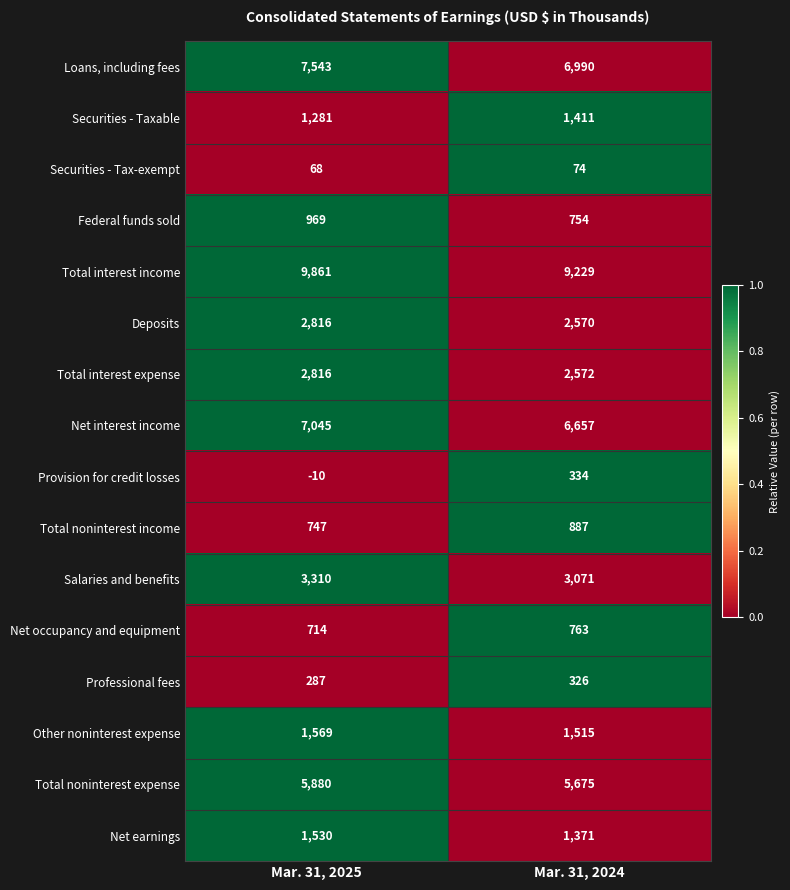

What is the difference between the highest and lowest values at Mar. 31, 2025?

9871